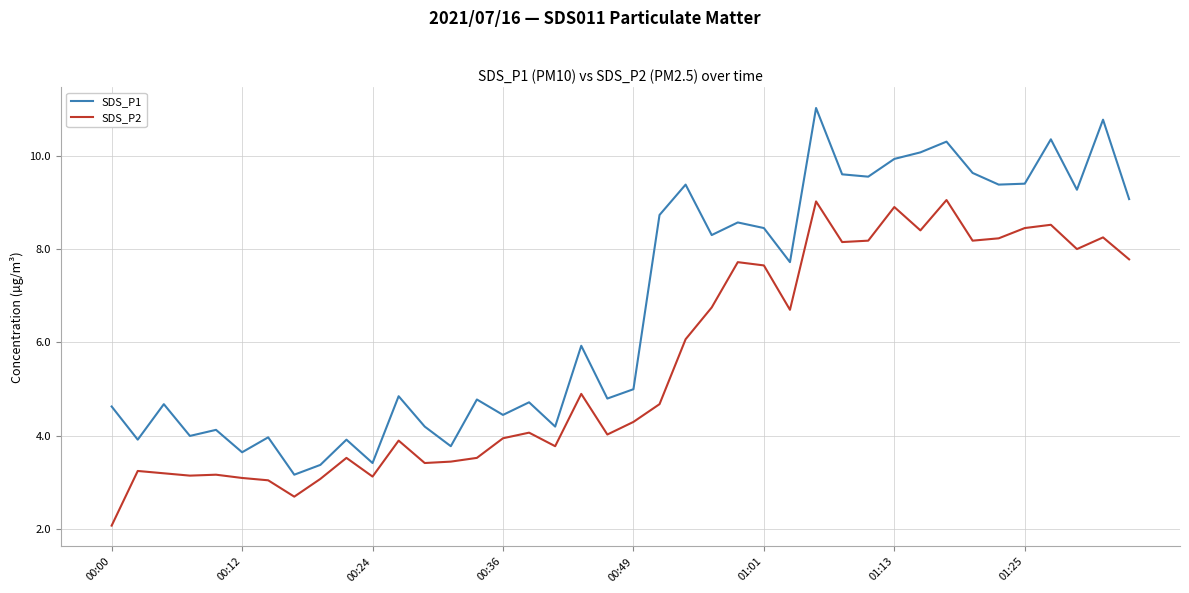

True or false: SDS_P1 has more than 2 points higher than both neighbors.

True